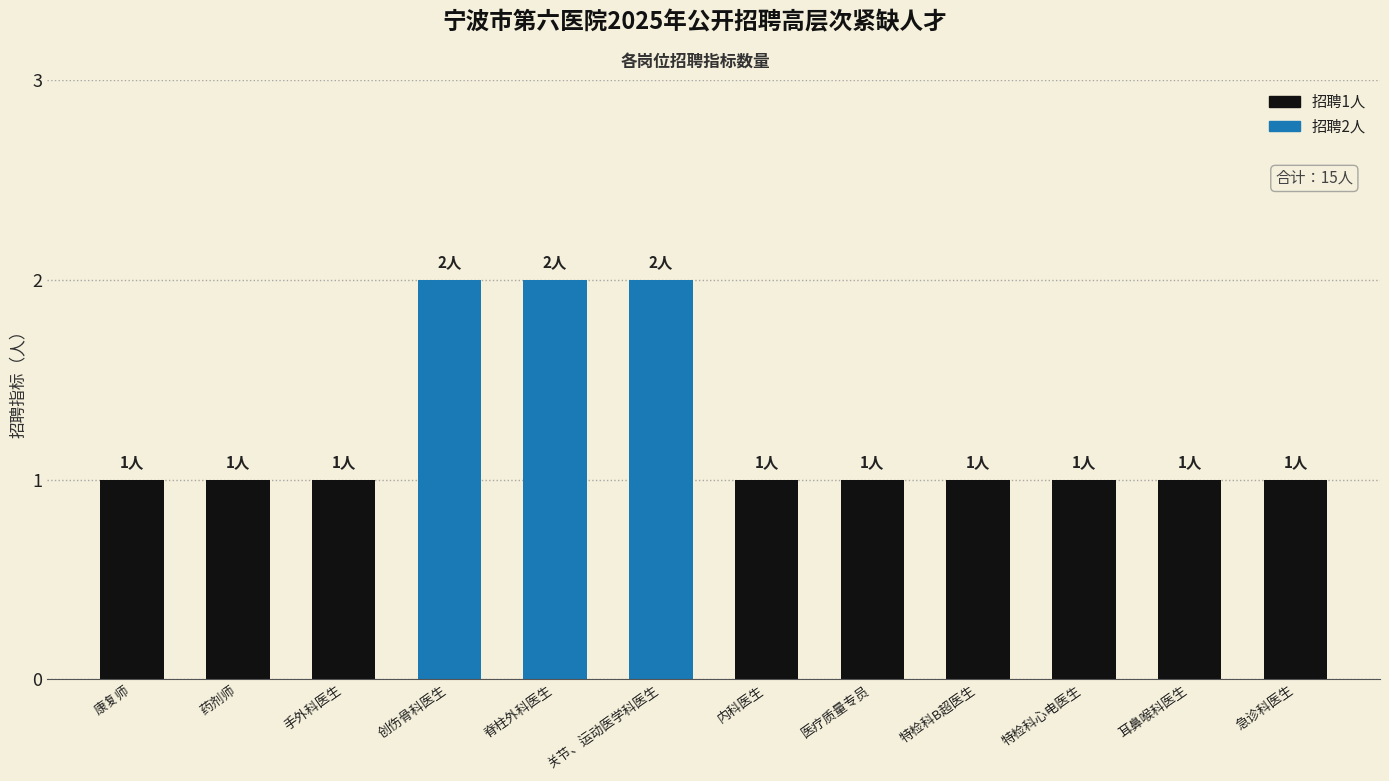

Reading left to right, list all the values displayed in this chart.

康复师=1	药剂师=1	手外科医生=1	创伤骨科医生=2	脊柱外科医生=2	关节、运动医学科医生=2	内科医生=1	医疗质量专员=1	特检科B超医生=1	特检科心电医生=1	耳鼻喉科医生=1	急诊科医生=1